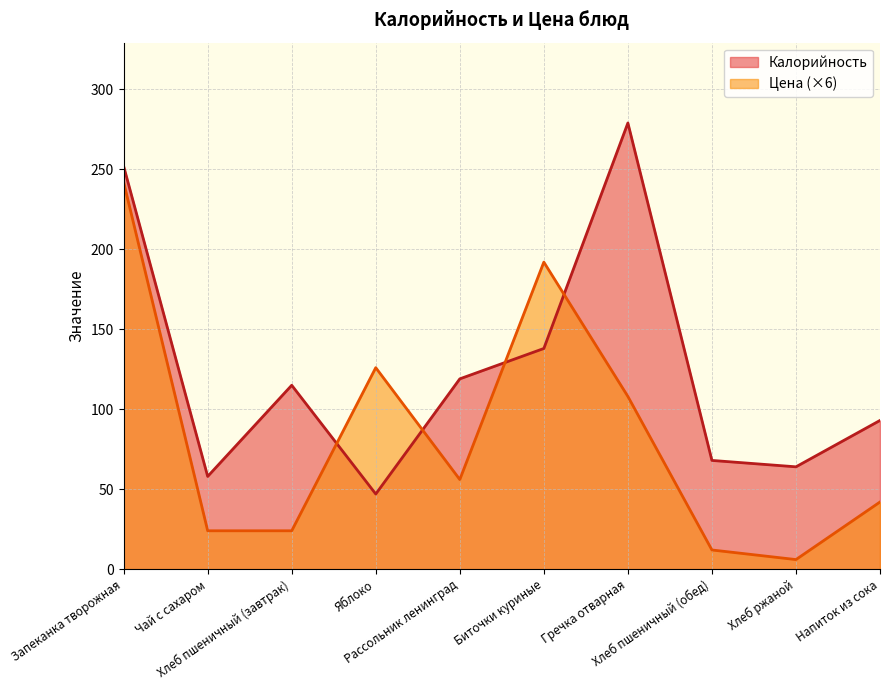

What is the difference between the maximum and second lowest values in the Цена series?

230.0